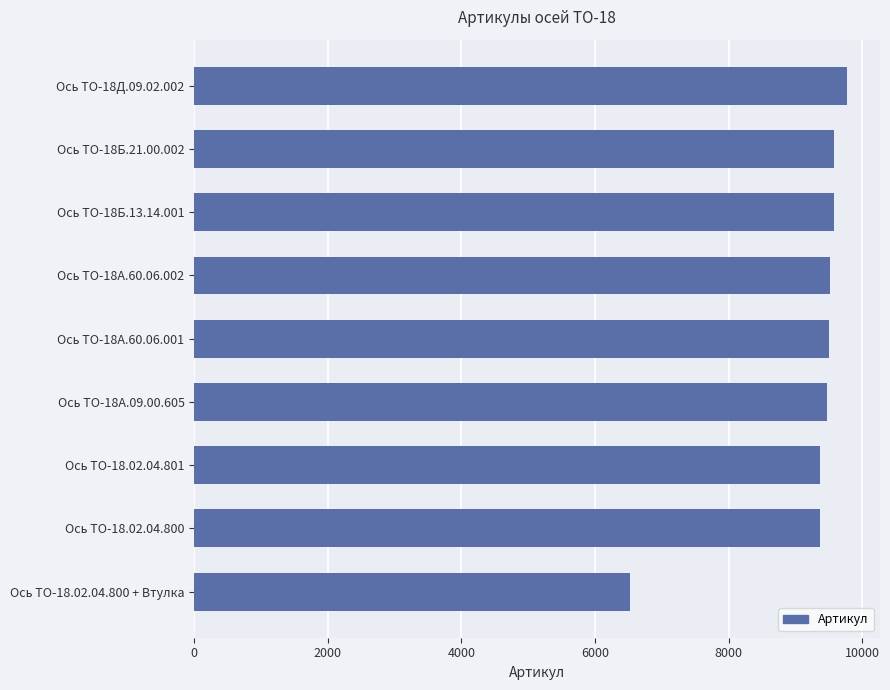

Approximately how many times larger is the value at Ось ТО-18А.09.00.605 compared to Ось ТО-18А.60.06.002?

1.0